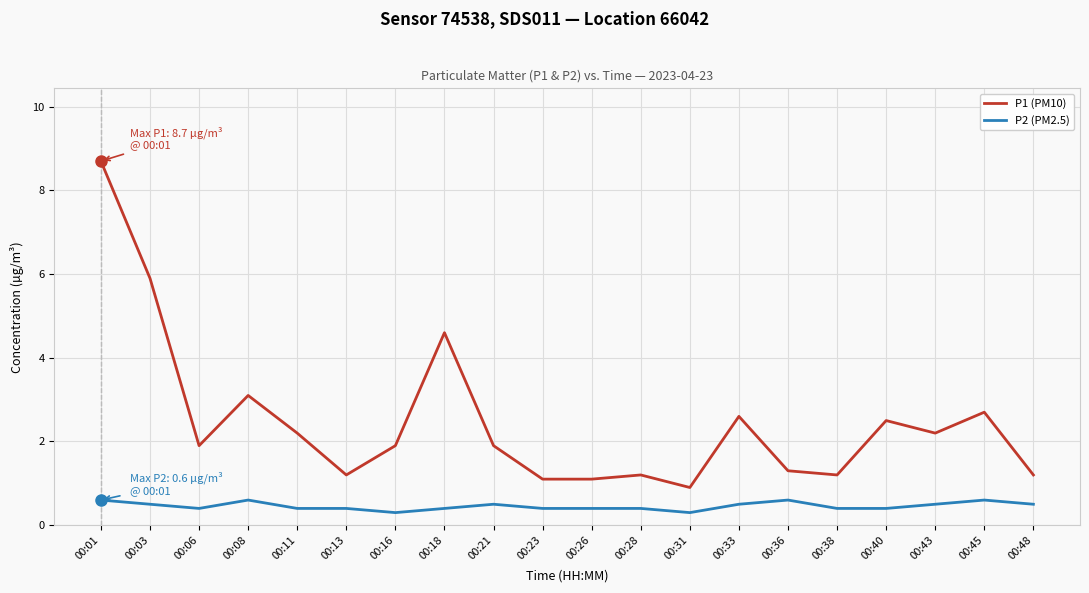

True or false: P1 (PM10) and P2 (PM2.5) cross at least once.

False